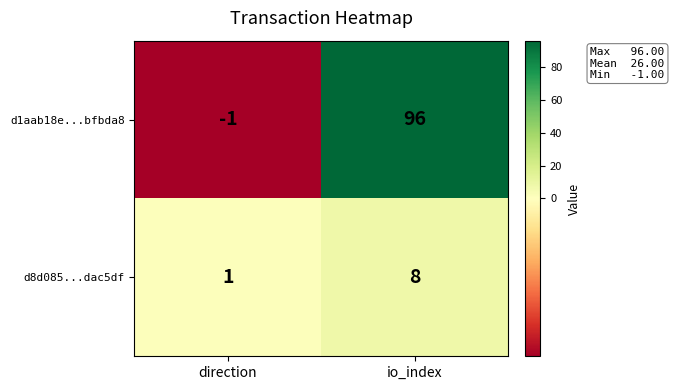

Rank the series by their maximum value, from highest to lowest.

d1aab18e...bfbda8, d8d085...dac5df